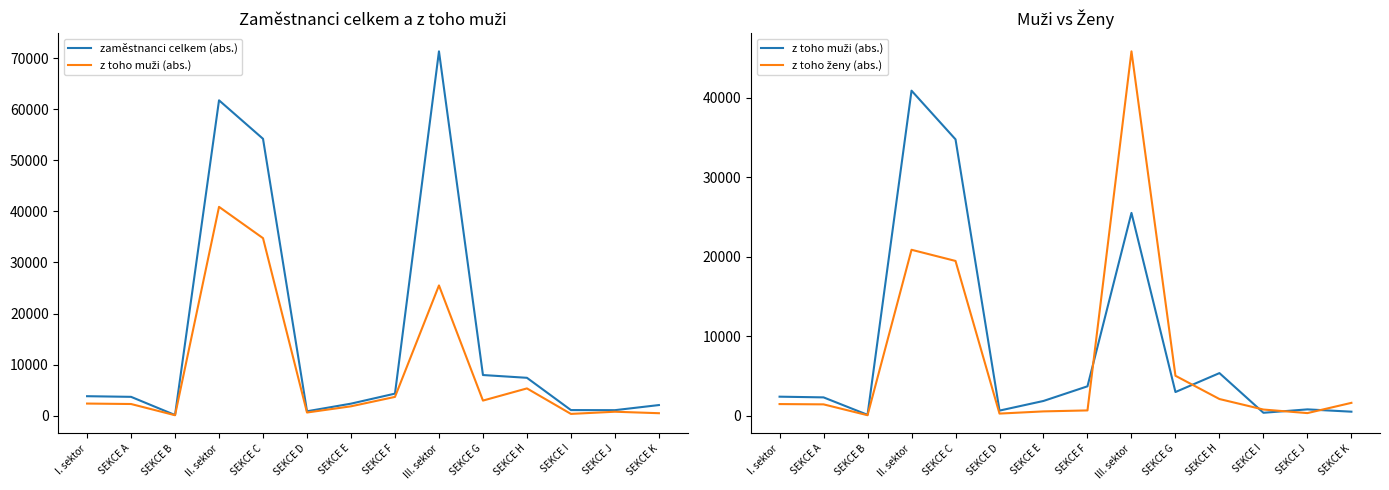

At SEKCE F, list the series in order from smallest to largest.

z toho ženy (abs.), z toho muži (abs.), zaměstnanci celkem (abs.)